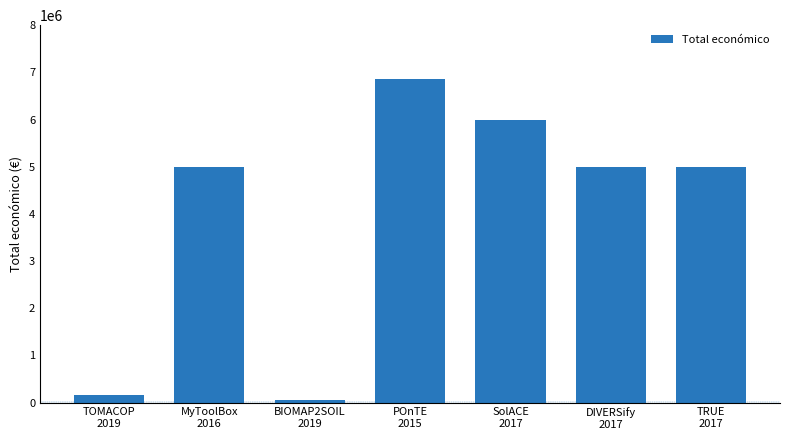

What is the change in value from TOMACOP
2019 to POnTE
2015?

+6679879